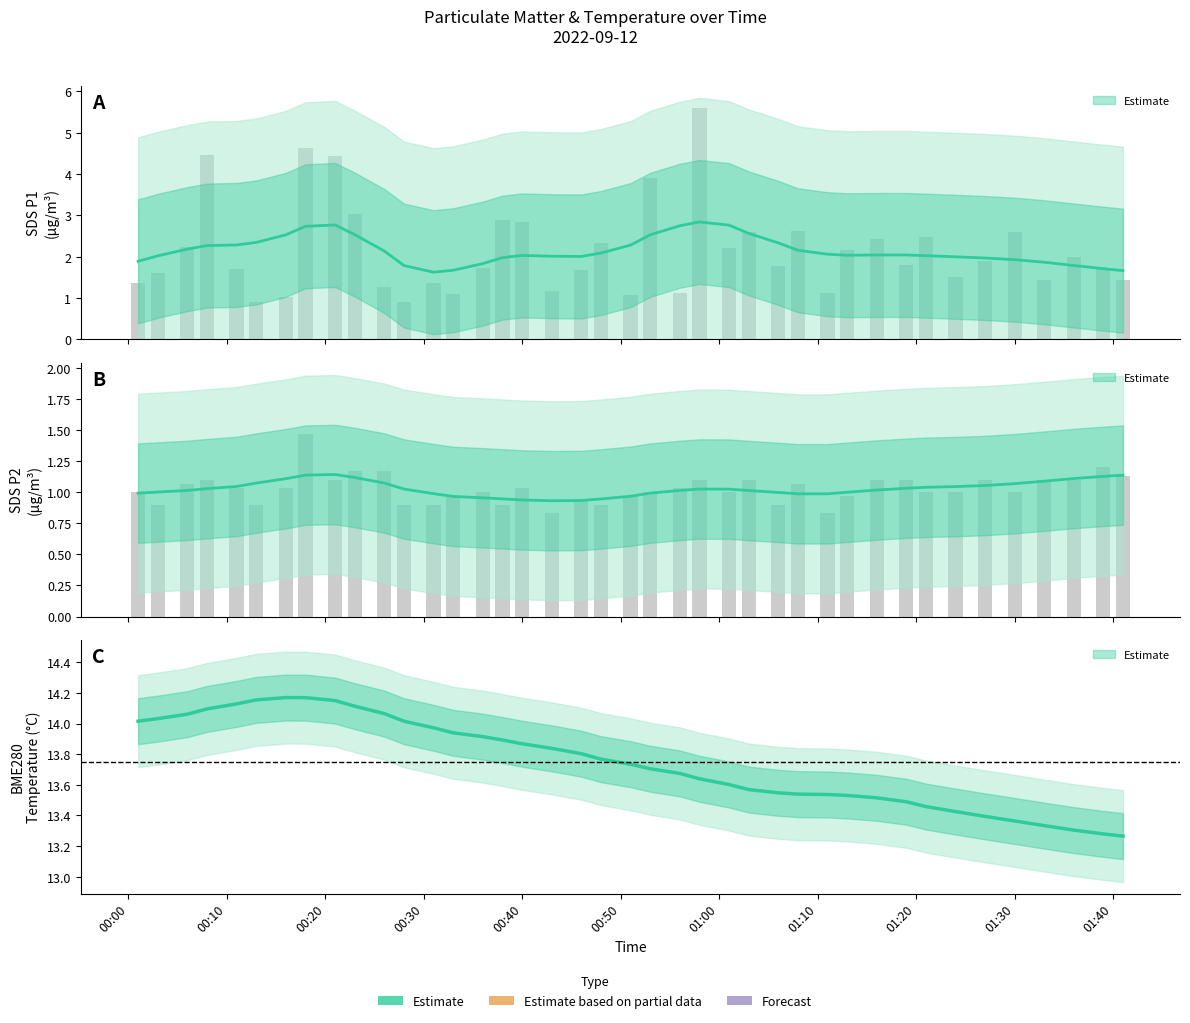

The value of SDS_P2 at 2022/09/12 00:31 is 1.6. True or false?

False